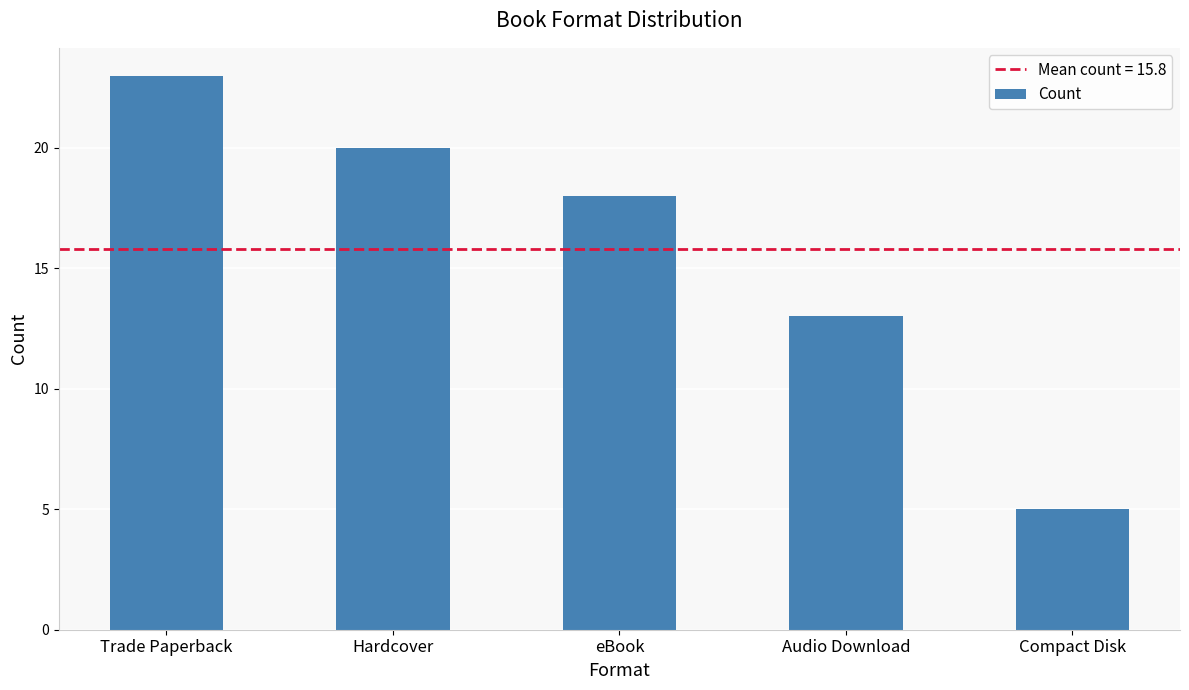

What is the difference between the maximum and minimum values?

18